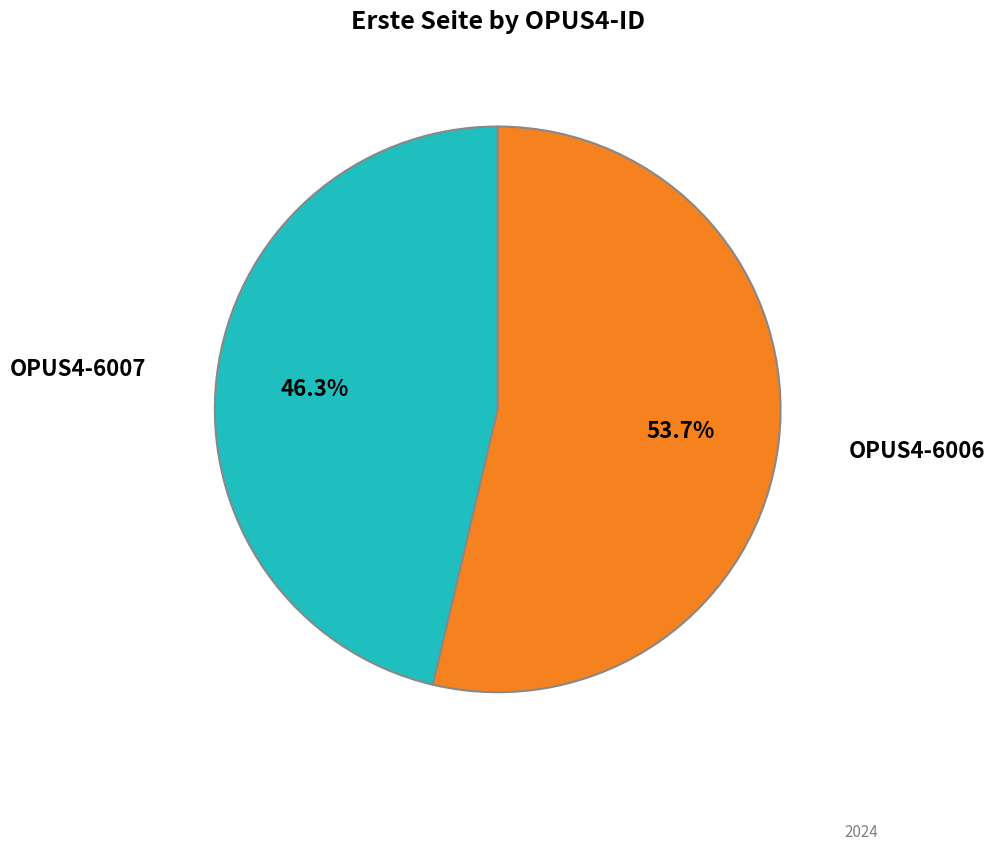

Is there a majority slice in this chart?

Yes